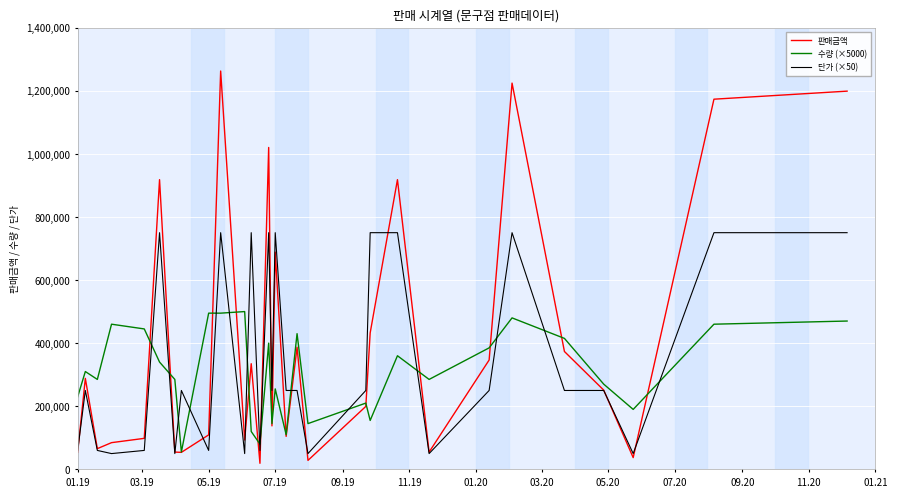

What is the maximum value for 수량 (×5000)?

500000